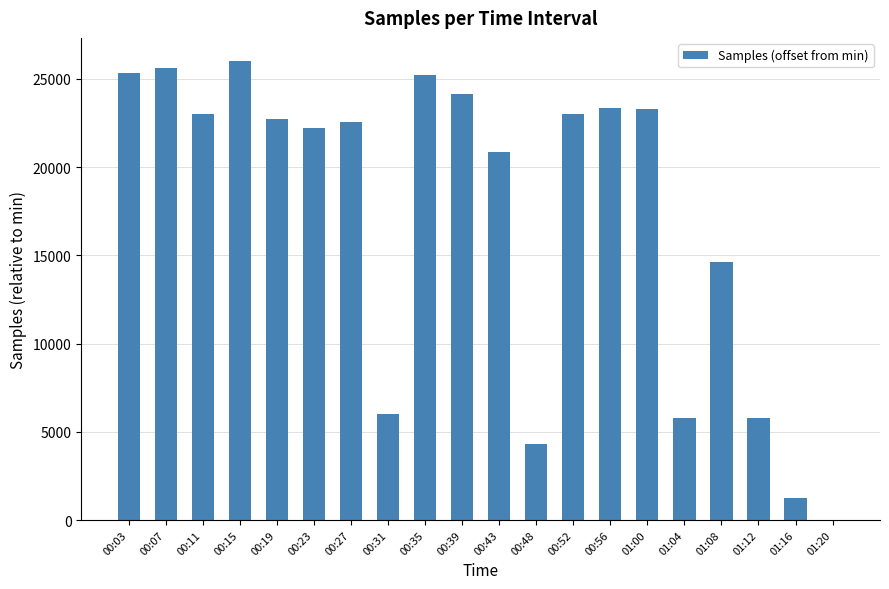

Is it true that the value at 01:00 is 23283?

True